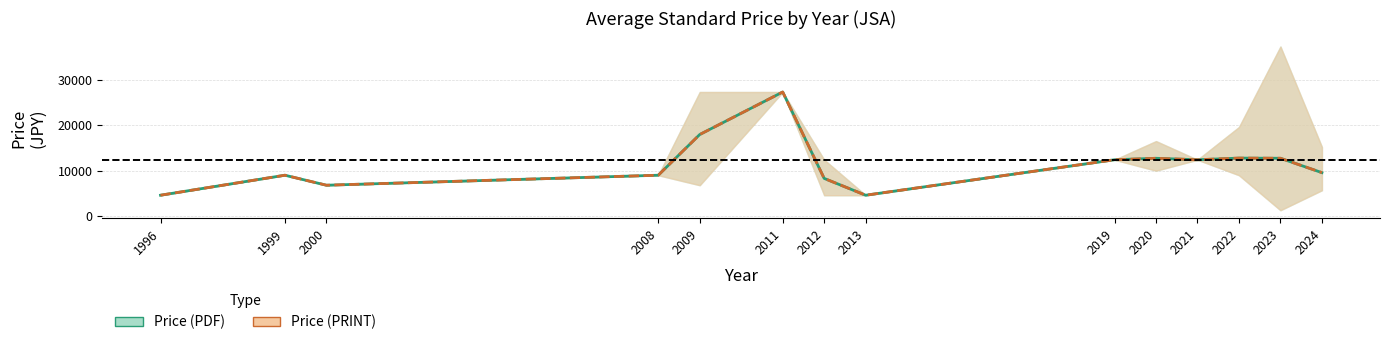

At which category is the sum across all series the highest?

2011